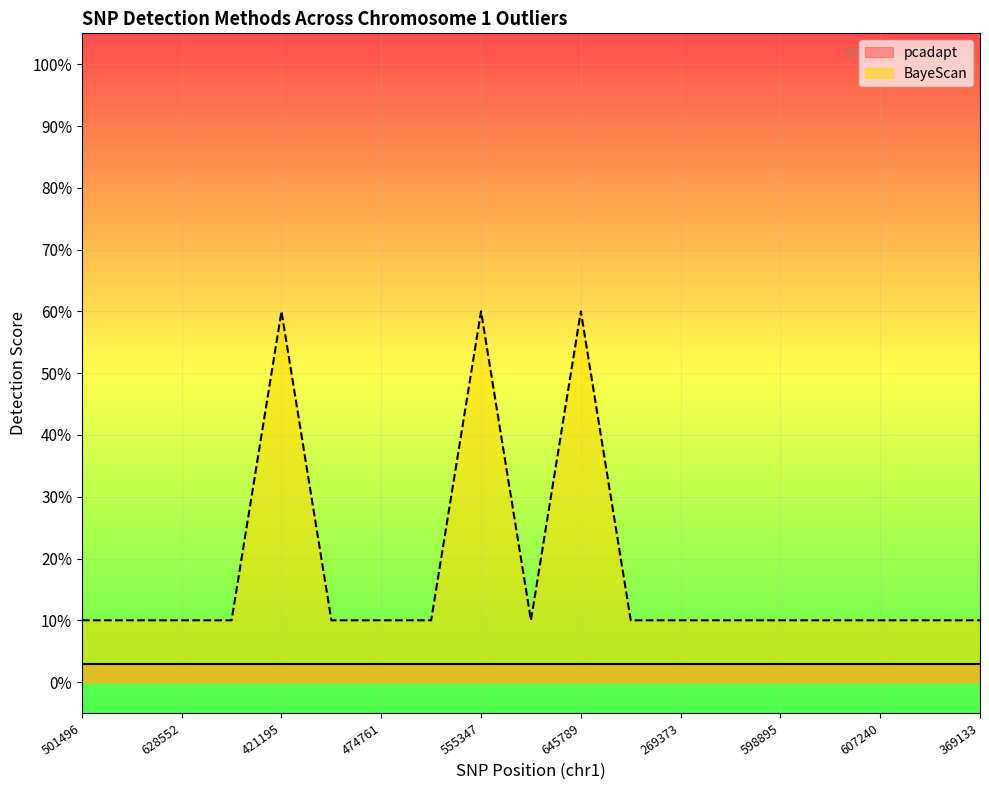

The value at 534246 is 0.1. True or false?

True